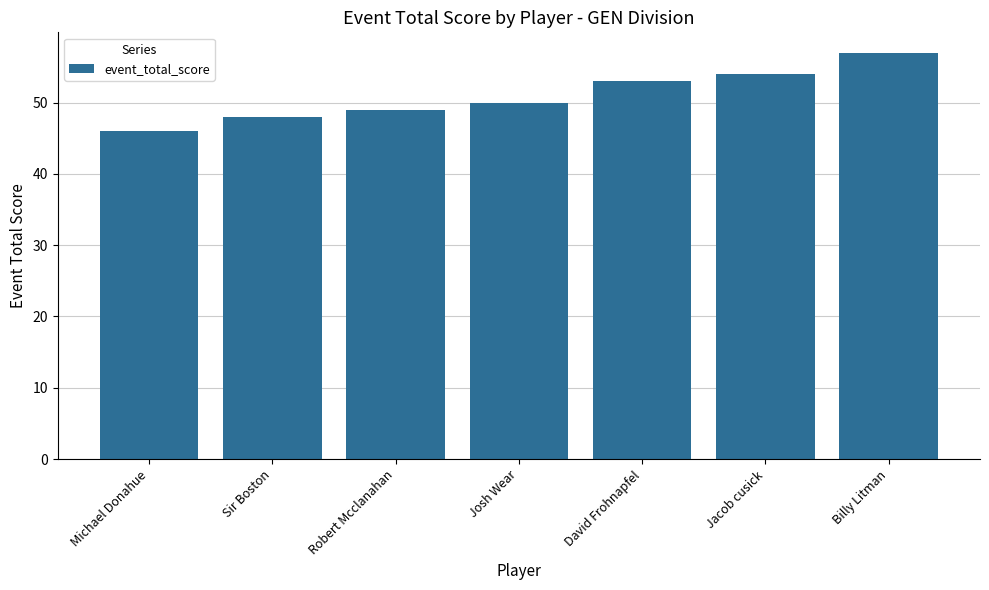

What is the smallest value displayed?

46